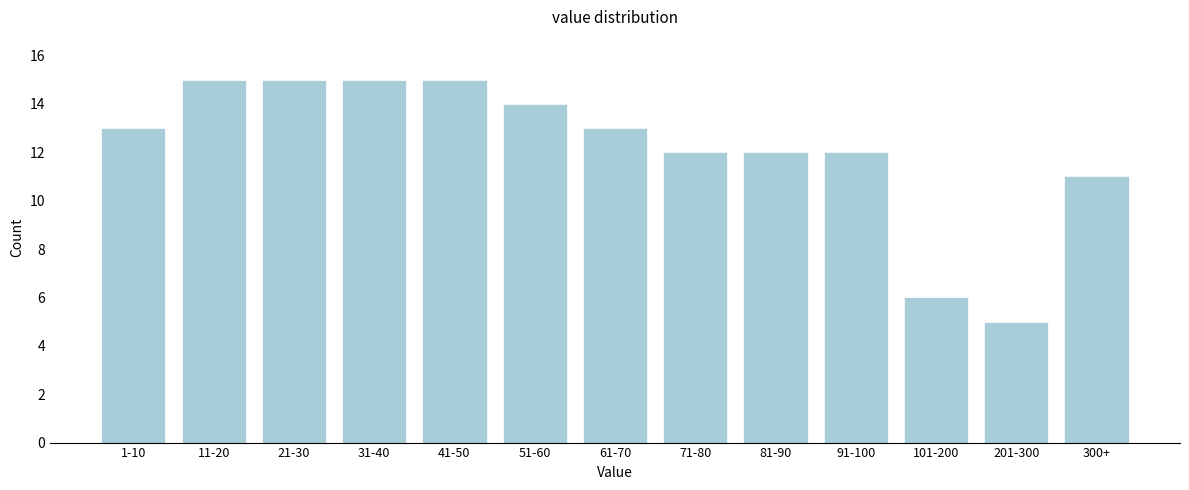

Reading left to right, list all the values displayed in this chart.

1-10=13	11-20=15	21-30=15	31-40=15	41-50=15	51-60=14	61-70=13	71-80=12	81-90=12	91-100=12	101-200=6	201-300=5	300+=11